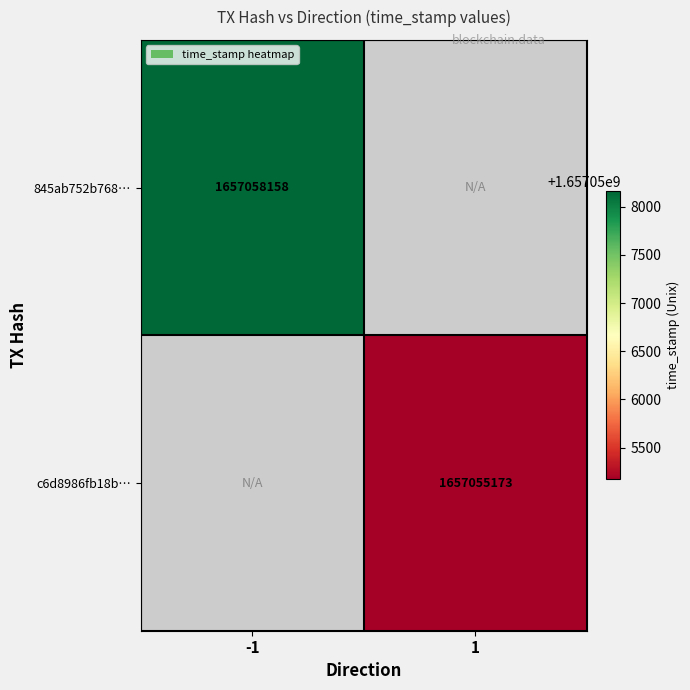

Is it true that 845ab752b768… equals 1000571367 at -1?

False